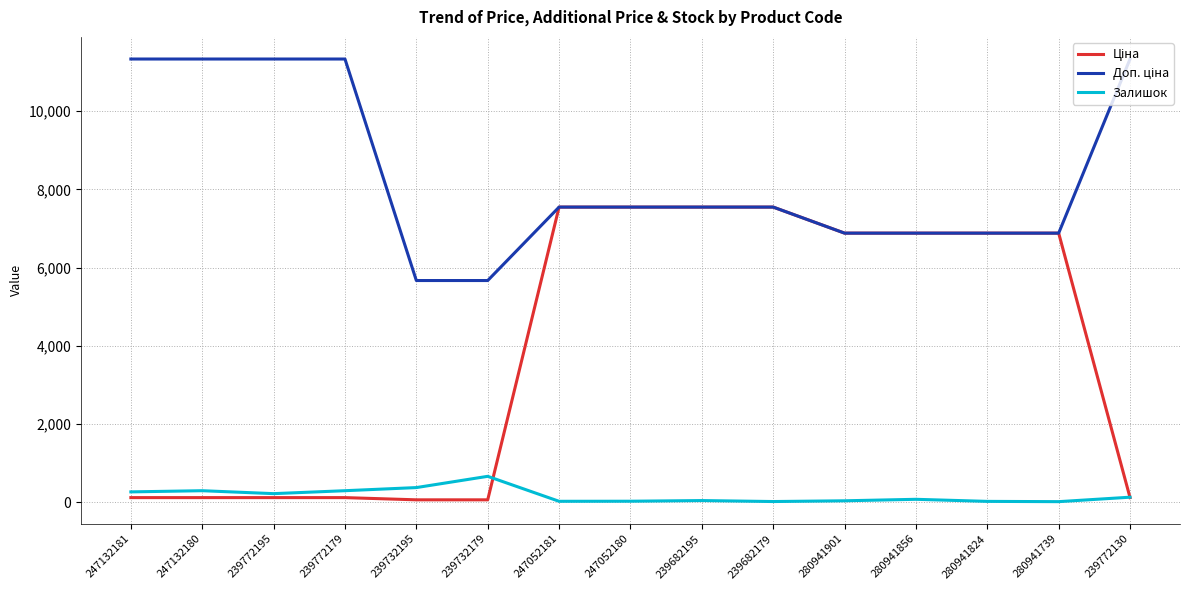

What is the greatest value displayed?

11334.0